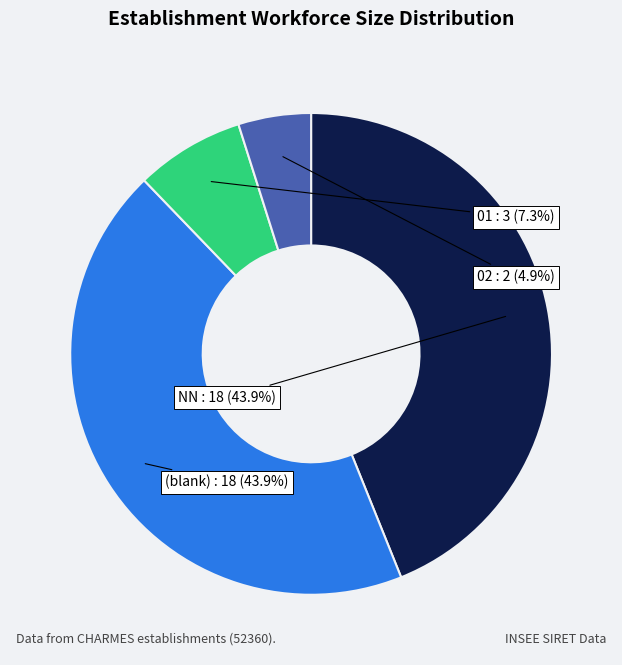

Is there a majority slice in this chart?

No